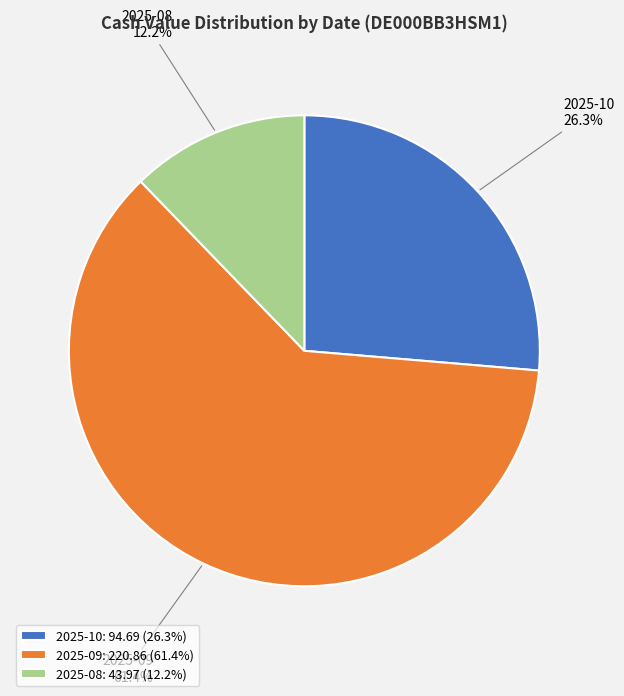

To the nearest percent, what is the average slice percentage?

33%